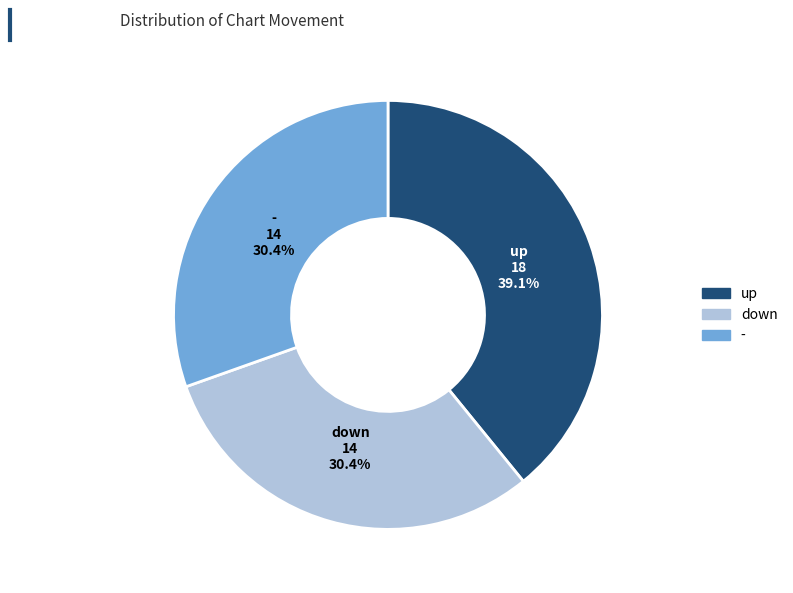

To the nearest percent, what percentage of the pie is -?

30%